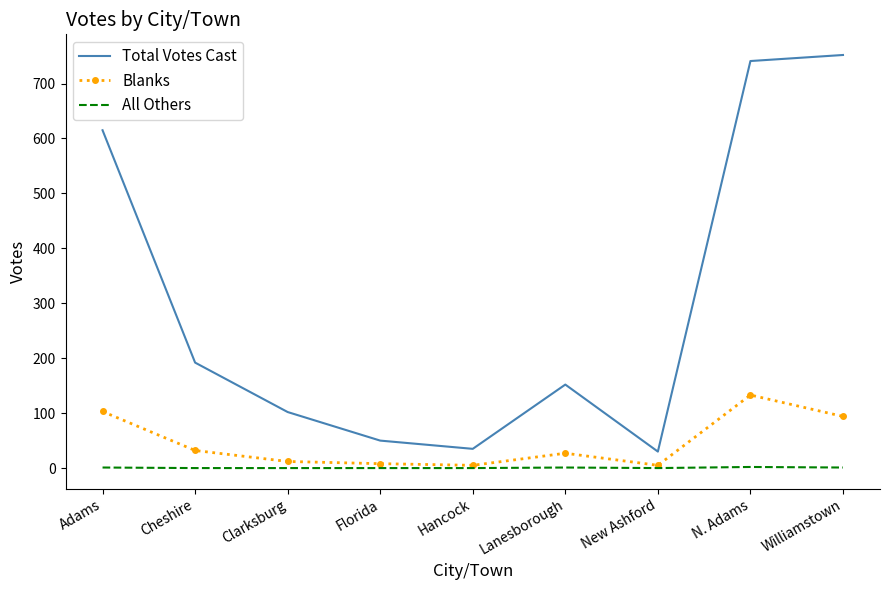

At which category is the sum across all series the highest?

N. Adams